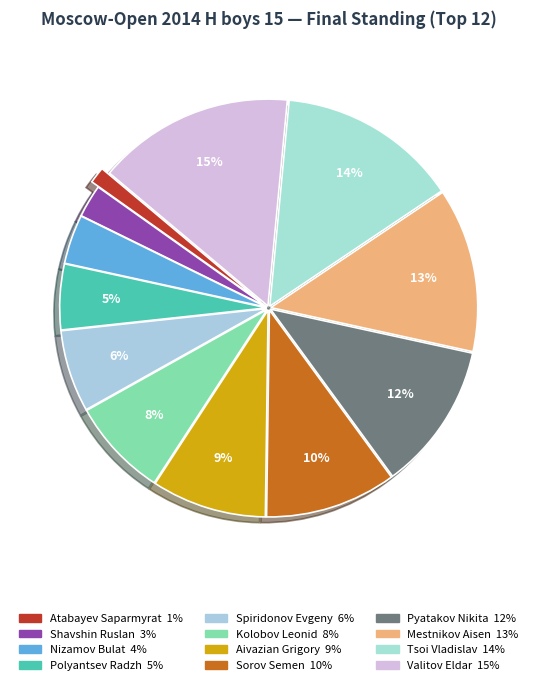

Which slice is the smallest?

Atabayev Saparmyrat